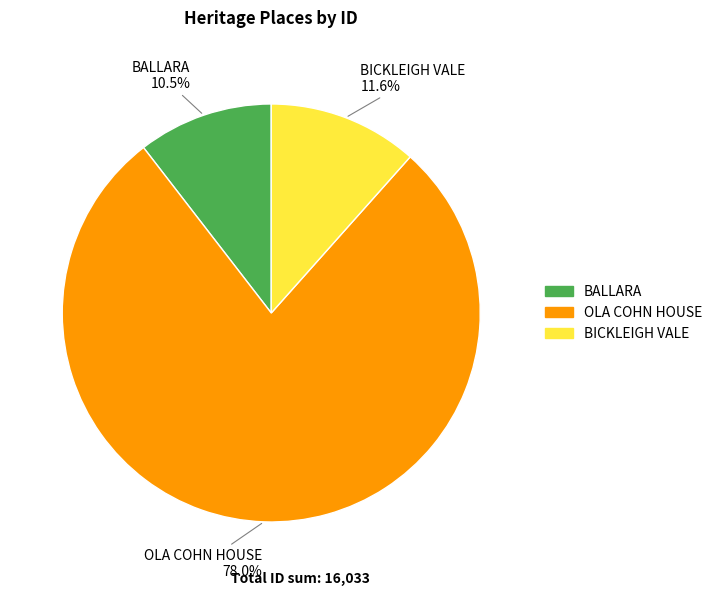

Is there any slice that represents more than half of the pie?

Yes